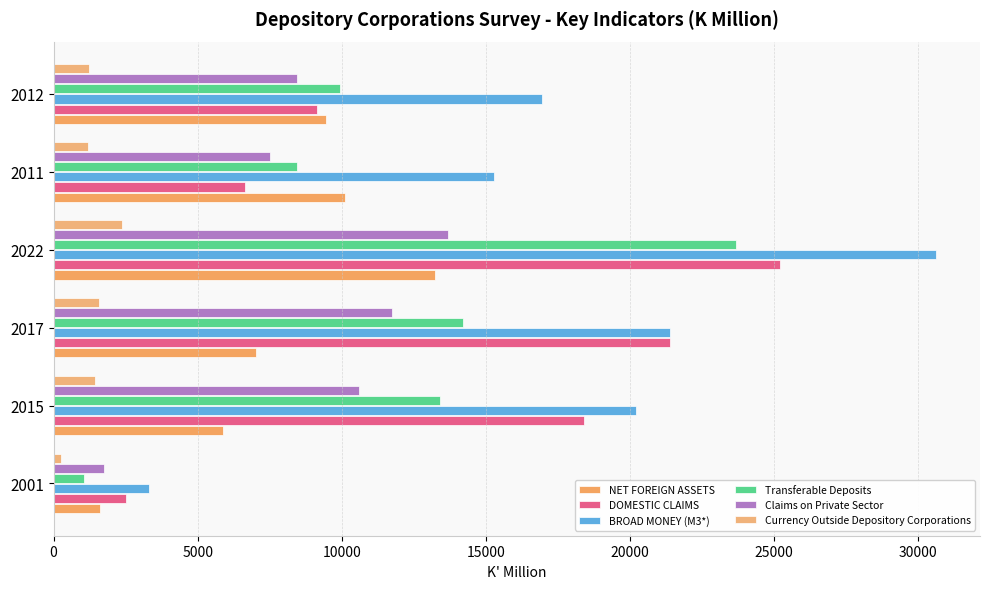

Count the number of categories in the chart.

6